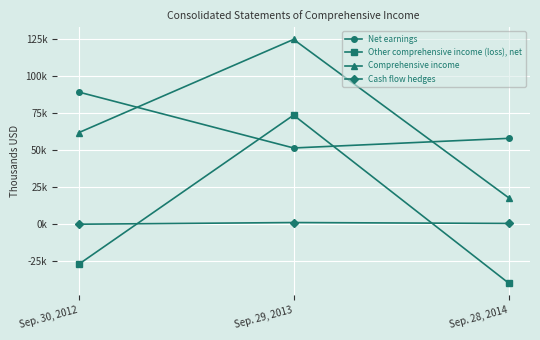

Does the chart have visible grid lines?

Yes